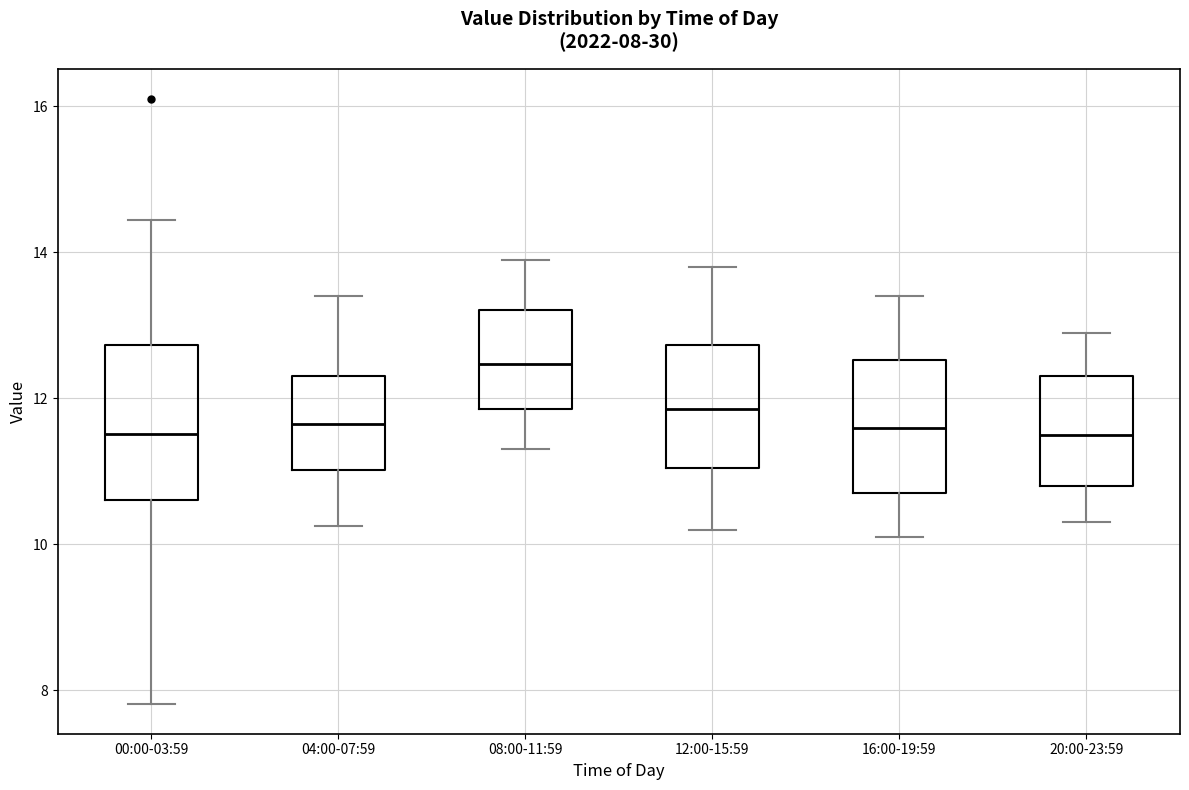

Comparing the boxes themselves (not the whiskers), which one is the tallest?

00:00-03:59